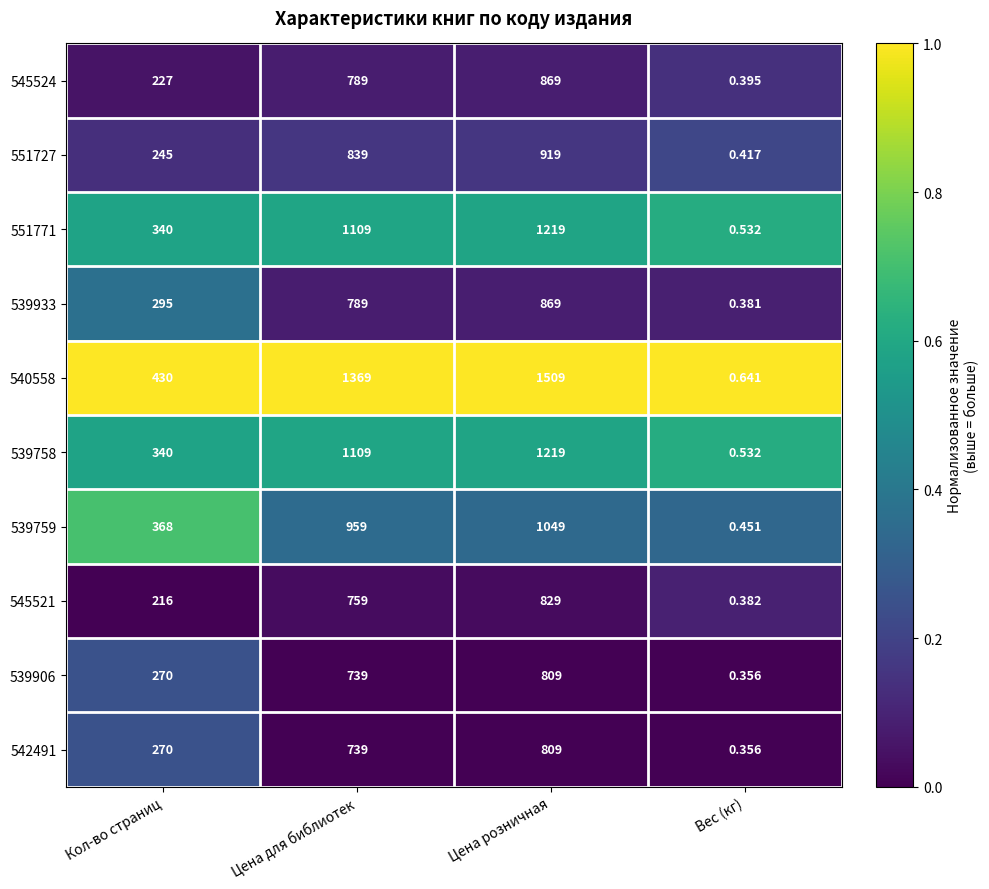

Which series has the largest total across all categories?

540558